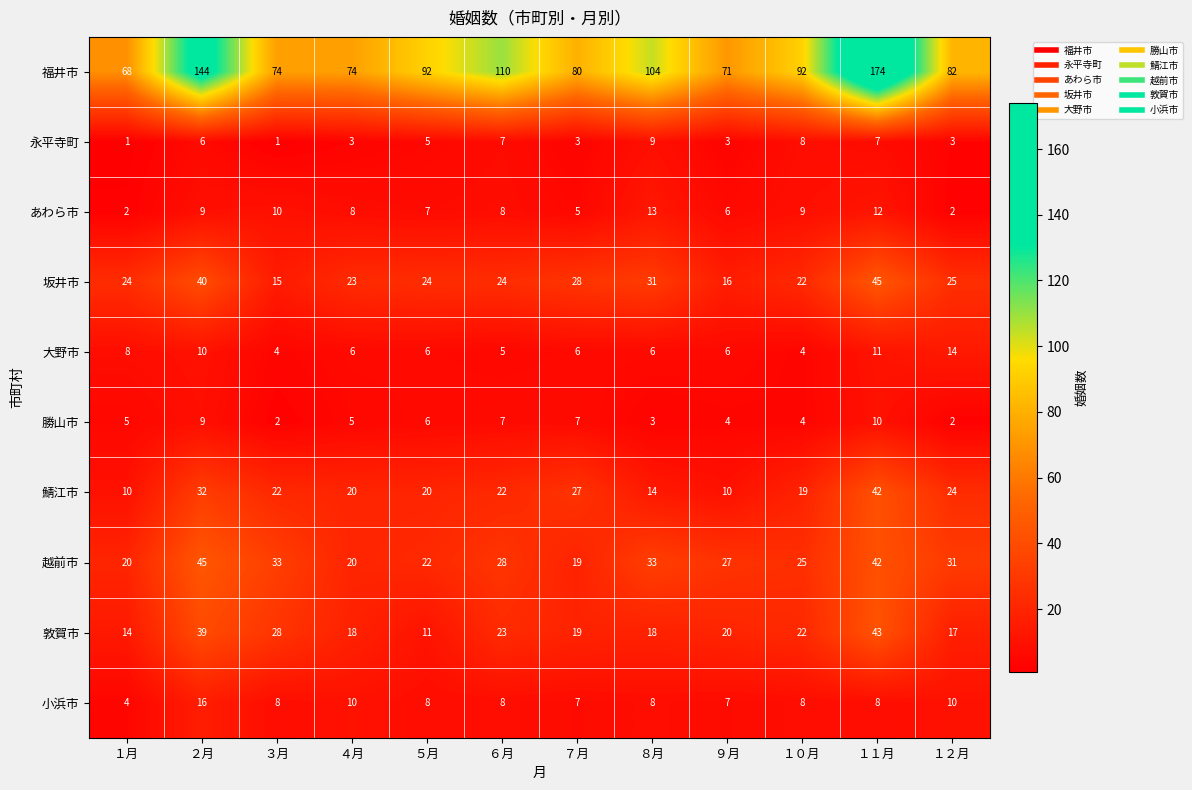

Between ２月 and ６月, which series saw the biggest shift?

福井市